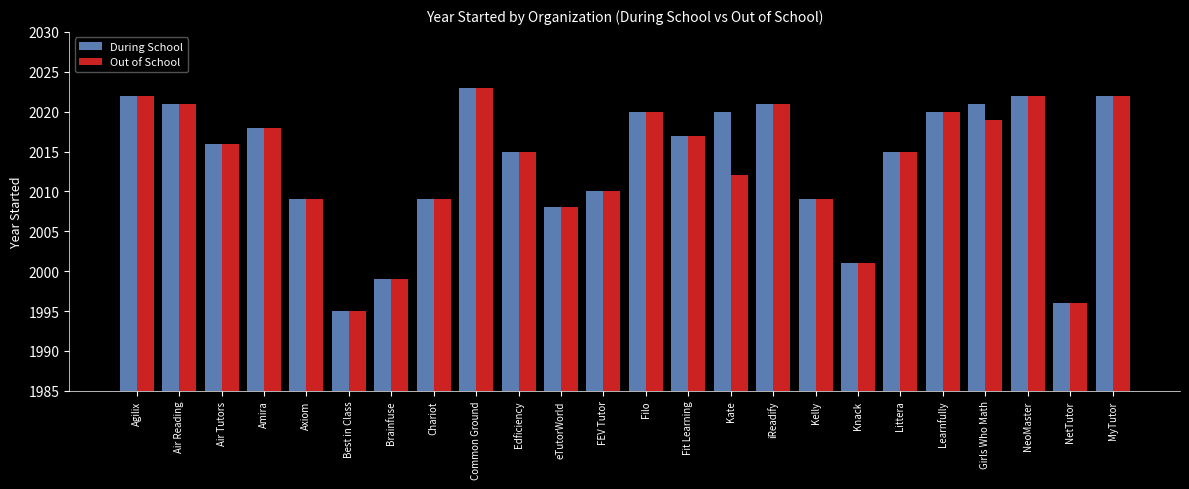

What is the total value across all series at Knack?

4002